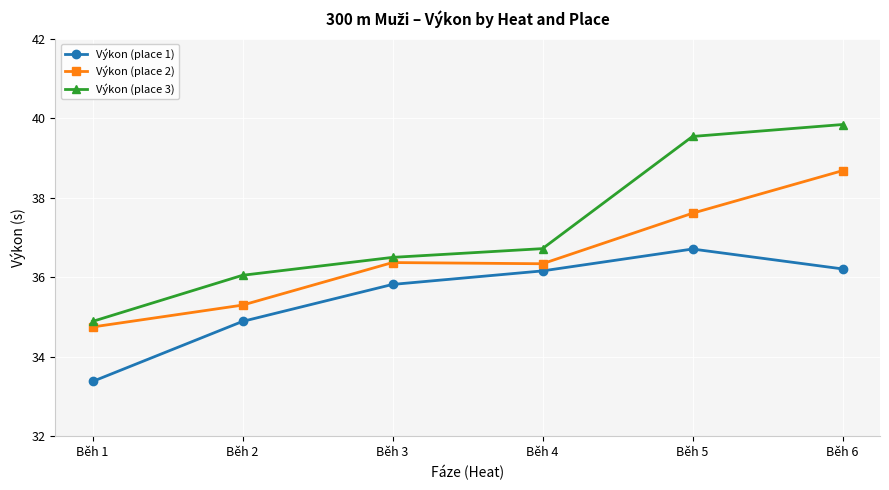

Does the chart display data point markers on the line(s)?

Yes